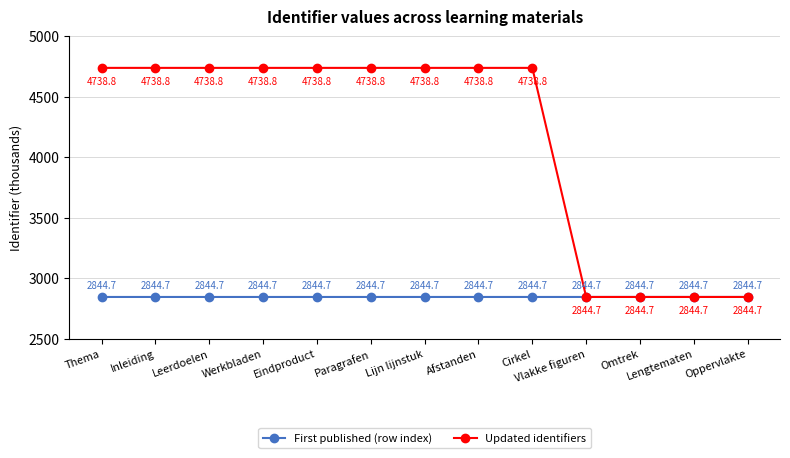

The Updated identifiers series shows 3310.9 at Cirkel. True or false?

False